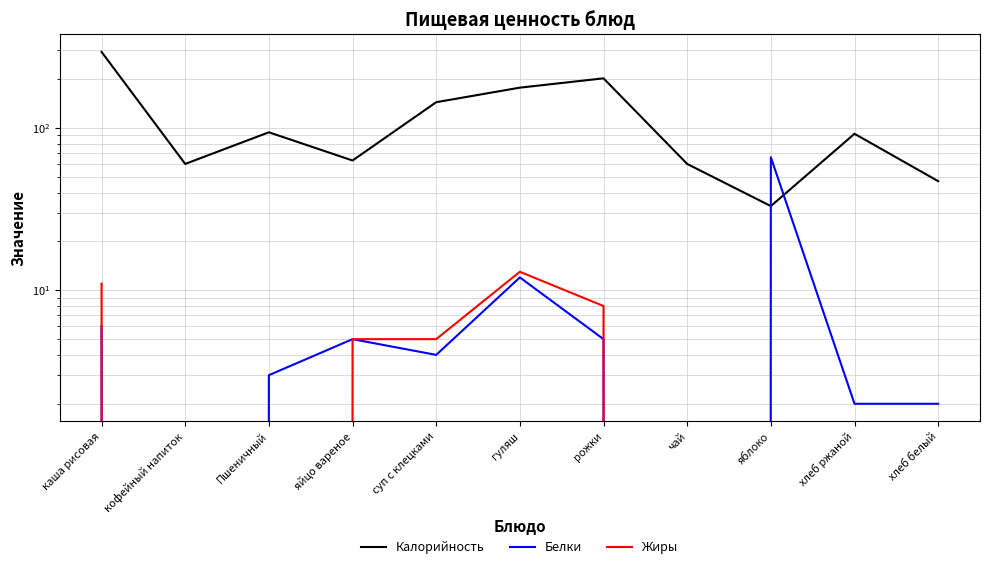

The Жиры series shows 6 at хлеб ржаной. True or false?

False